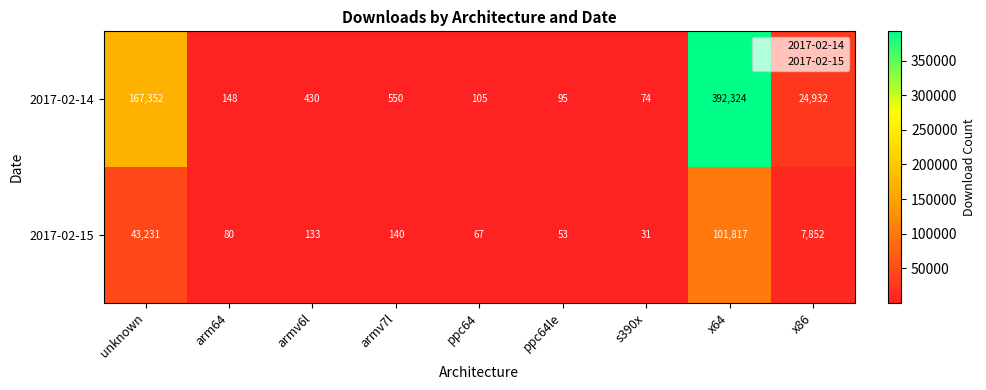

The 2017-02-14 series shows 24932 at x86. True or false?

True